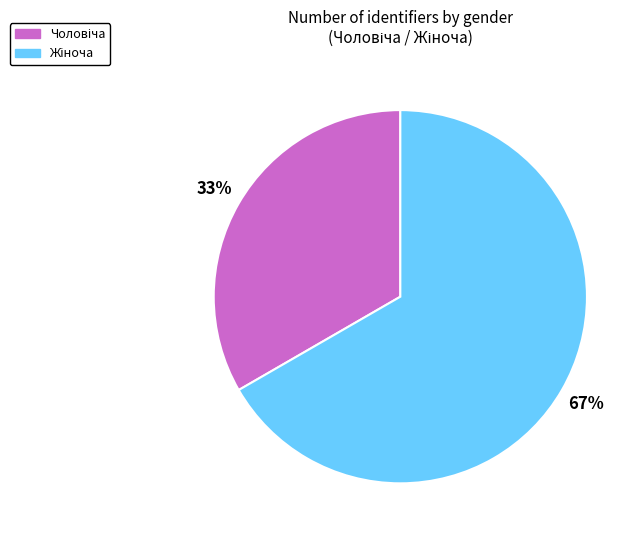

To the nearest percent, what is the average slice percentage?

50%